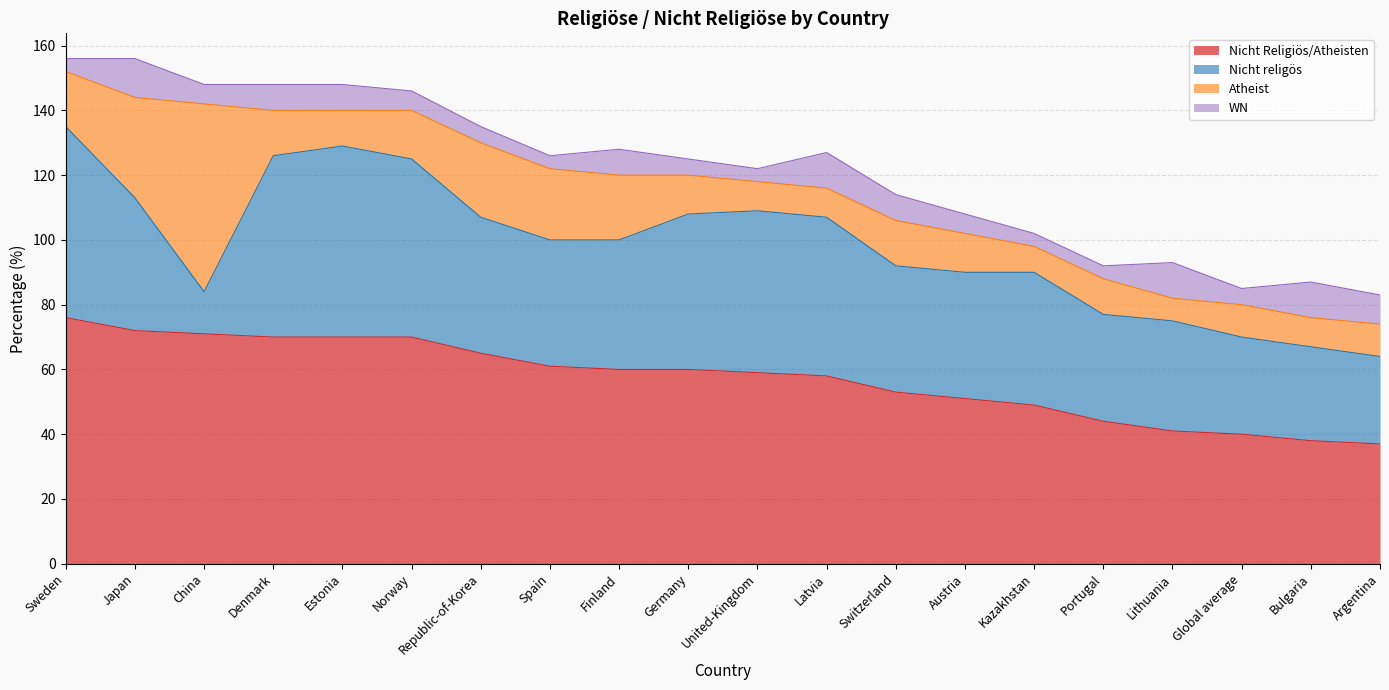

What is the difference between the highest and lowest values at Spain?

57